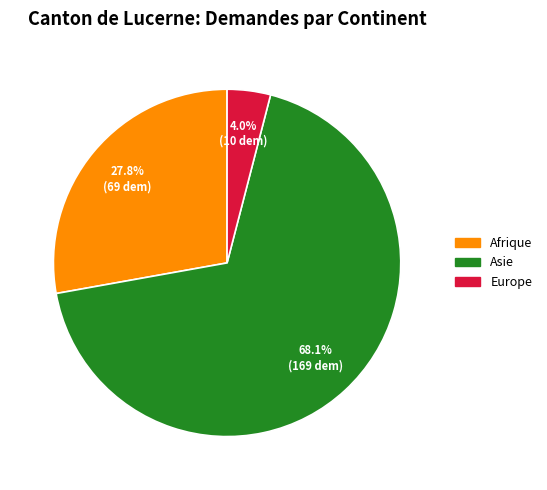

Is there any slice that represents more than half of the pie?

Yes